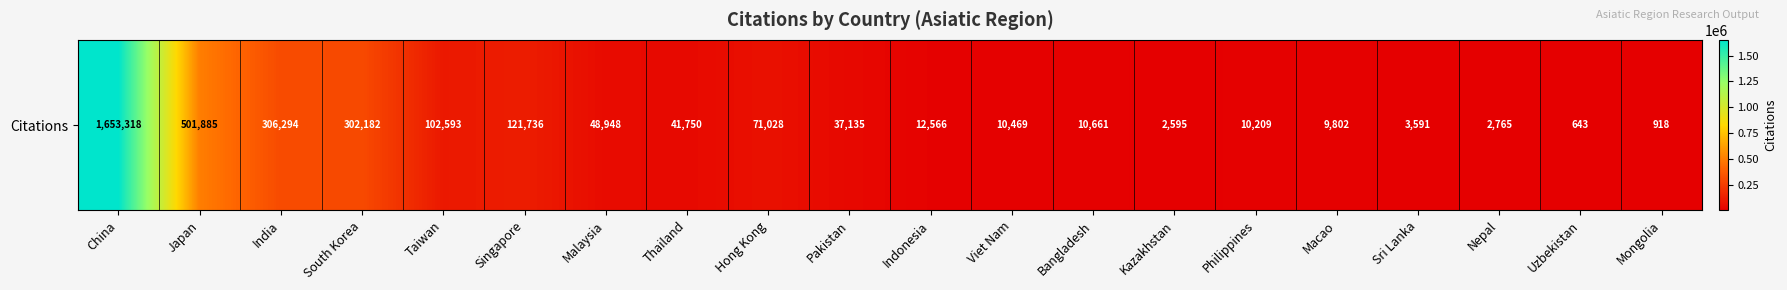

What is the maximum value shown in the chart?

1653318